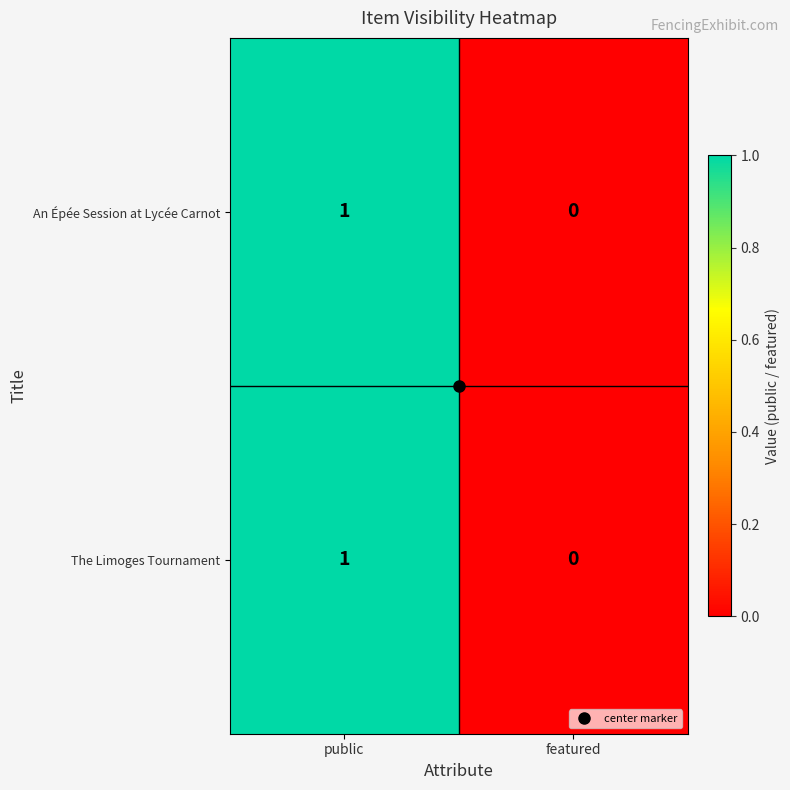

The value of An Épée Session at Lycée Carnot at featured is 0. True or false?

True